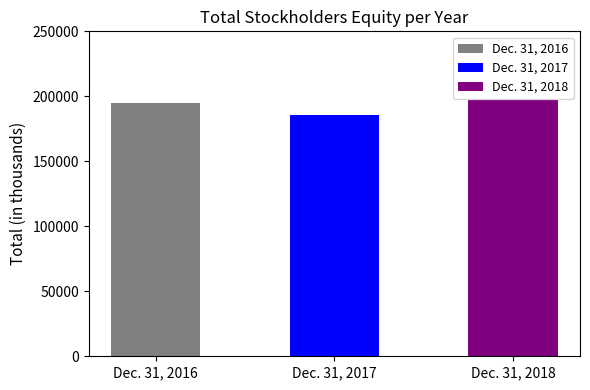

Reading left to right, extract all data points from this chart.

195089	185541	197221